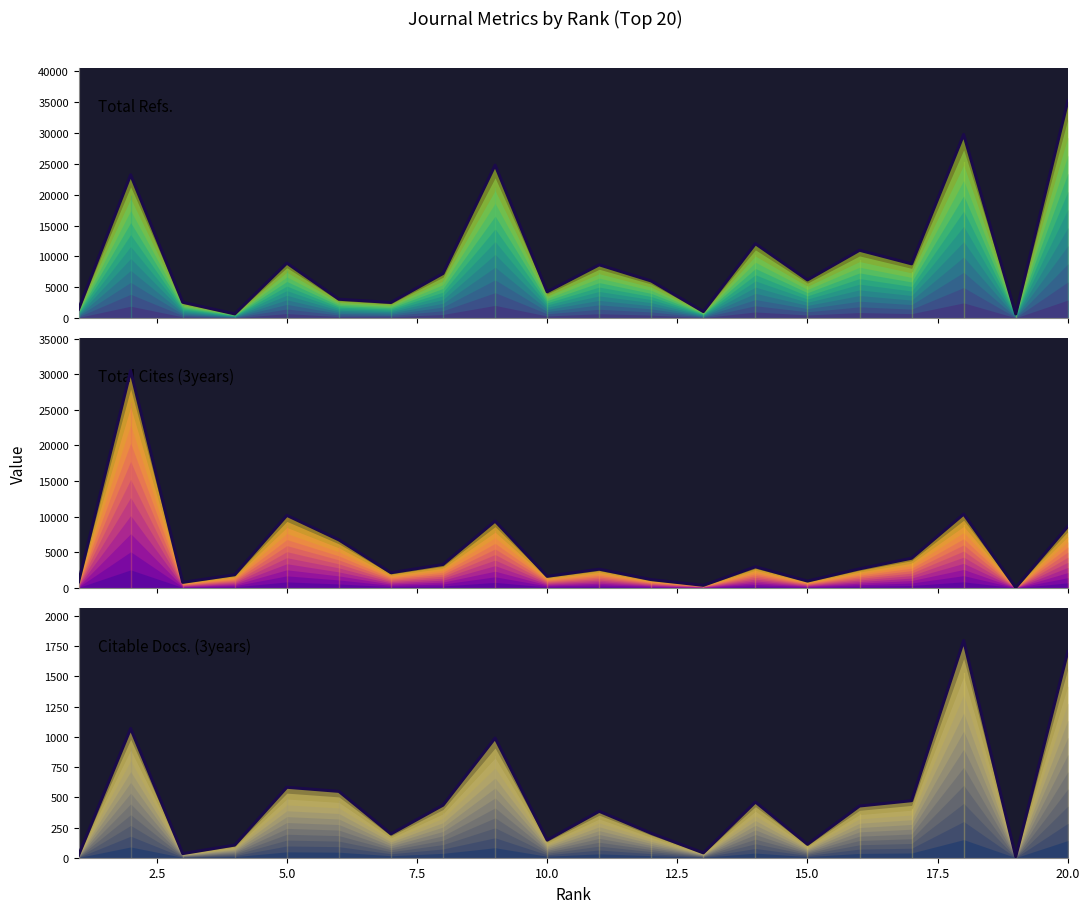

What are all the series names shown in the legend?

Total Refs., Total Cites (3years), Citable Docs. (3years)